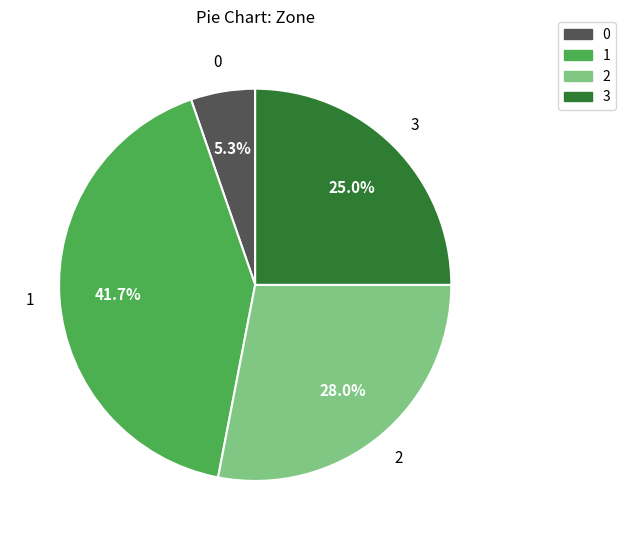

Approximately how many times larger is the value at 1 compared to 0?

7.9